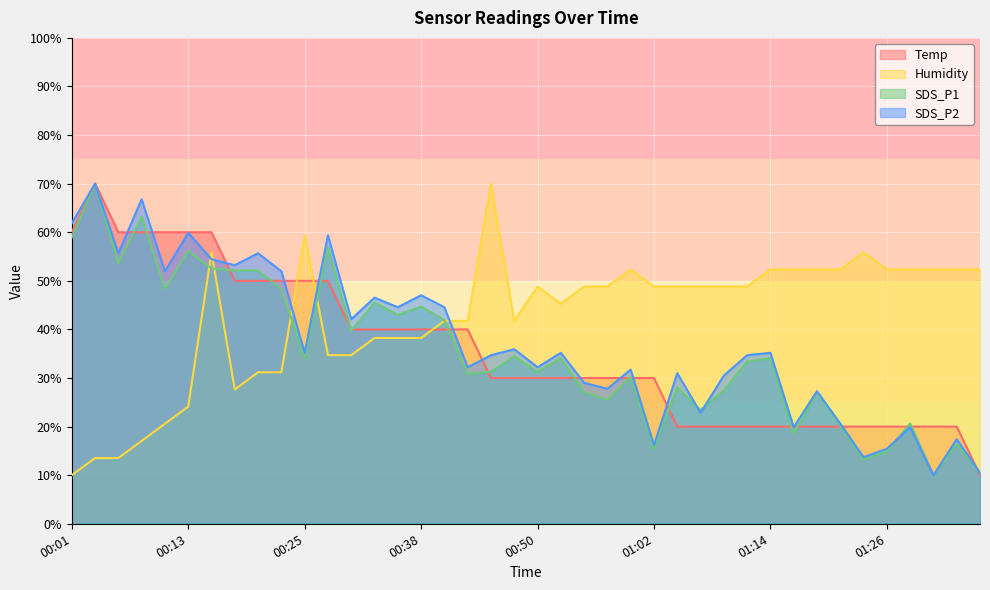

Reading left to right, extract all data points from this chart.

Temp: 60.0	70.0	60.0	60.0	60.0	60.0	60.0	50.0	50.0	50.0	50.0	50.0	40.0	40.0	40.0	40.0	40.0	40.0	30.0	30.0	30.0	30.0	30.0	30.0	30.0	30.0	20.0	20.0	20.0	20.0	20.0	20.0	20.0	20.0	20.0	20.0	20.0	20.0	20.0	10.0
Humidity: 10.0	13.5	13.5	17.1	20.6	24.1	55.9	27.6	31.2	31.2	59.4	34.7	34.7	38.2	38.2	38.2	41.8	41.8	70.0	41.8	48.8	45.3	48.8	48.8	52.4	48.8	48.8	48.8	48.8	48.8	52.4	52.4	52.4	52.4	55.9	52.4	52.4	52.4	52.4	52.4
SDS_P1: 58.9	70.0	53.6	63.2	48.3	56.2	52.6	52.1	52.1	48.3	34.0	56.8	39.8	45.5	43.0	44.7	41.9	30.9	31.3	34.5	31.3	34.0	27.0	25.5	30.2	15.3	28.1	23.4	27.4	33.4	34.0	18.5	27.0	20.2	13.2	14.9	20.6	10.0	16.4	10.4
SDS_P2: 61.9	70.0	55.7	66.8	52.0	59.9	54.4	53.2	55.7	52.0	35.2	59.4	42.1	46.5	44.6	47.0	44.6	32.2	34.7	35.9	32.2	35.2	29.0	27.8	31.7	16.2	31.0	22.8	30.5	34.7	35.2	19.9	27.3	20.6	13.7	15.4	19.9	10.0	17.4	10.5